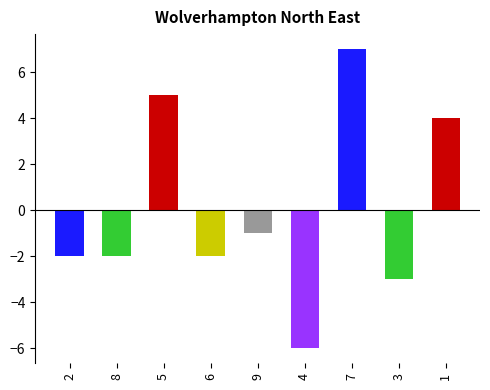

Does the chart contain any negative values?

Yes